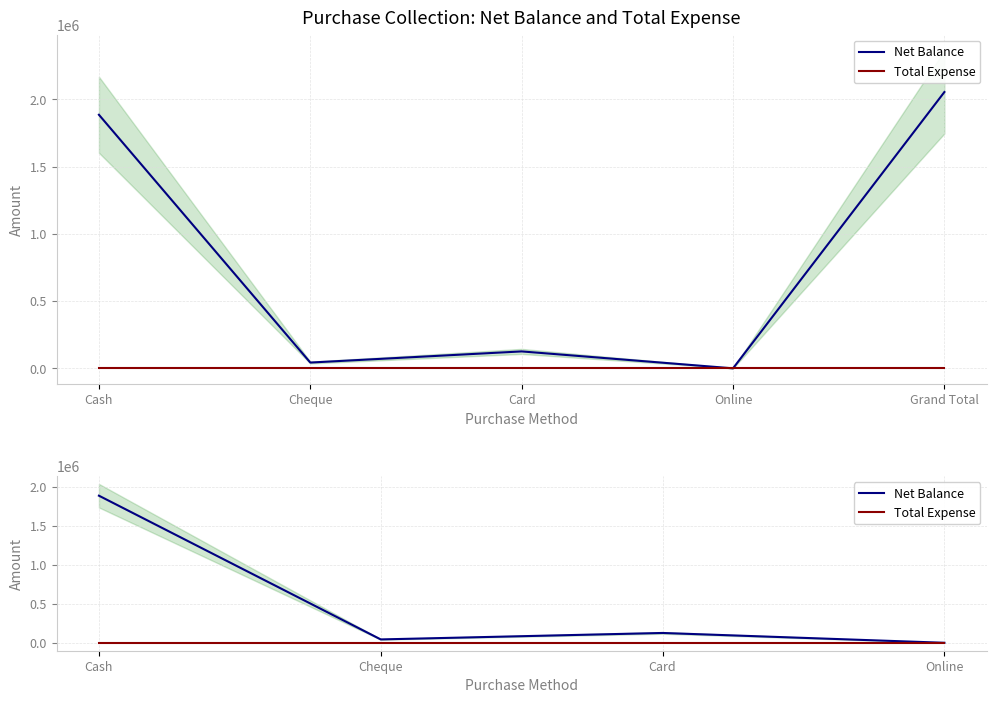

Where is the first local maximum for Net Balance?

Card